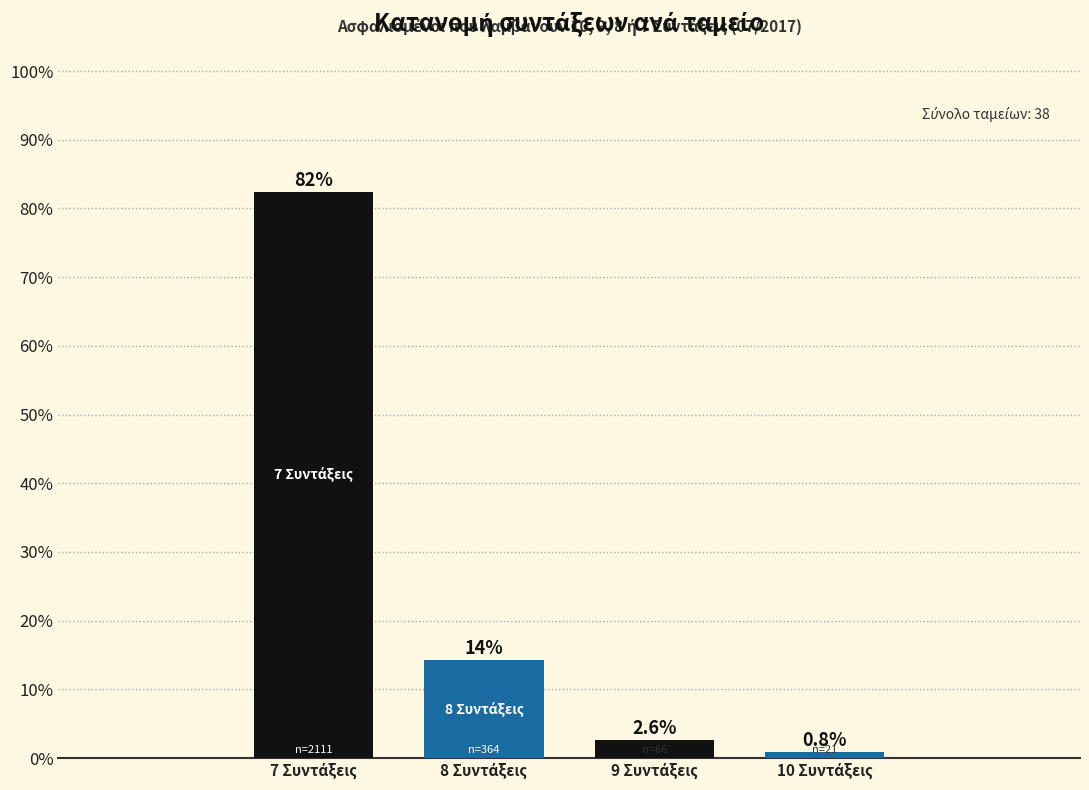

Reading left to right, extract all data points from this chart.

82.4	14.2	2.6	0.8